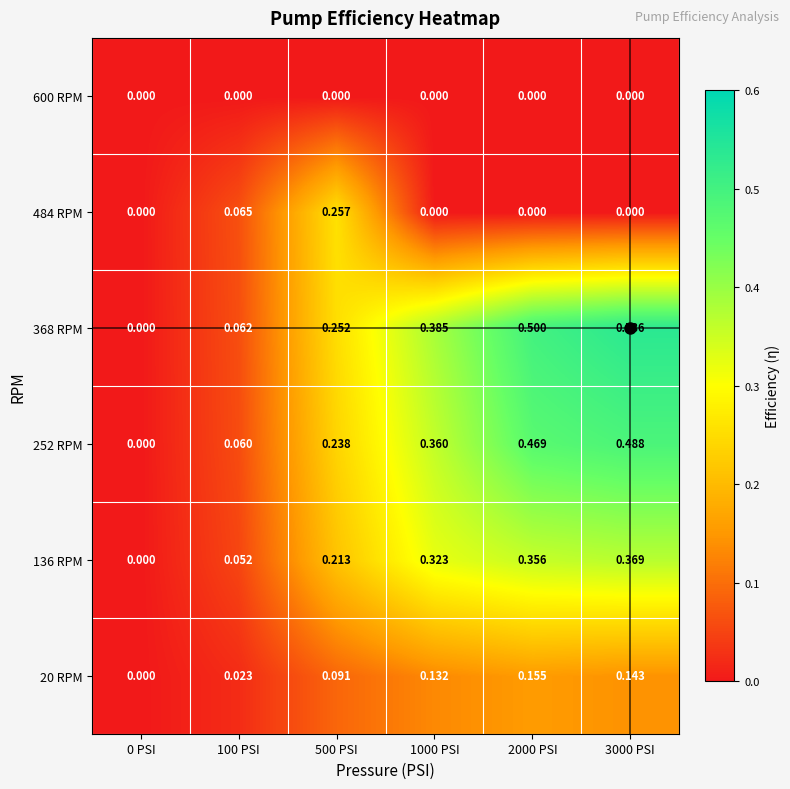

How many positive values does the 484 RPM series have?

2